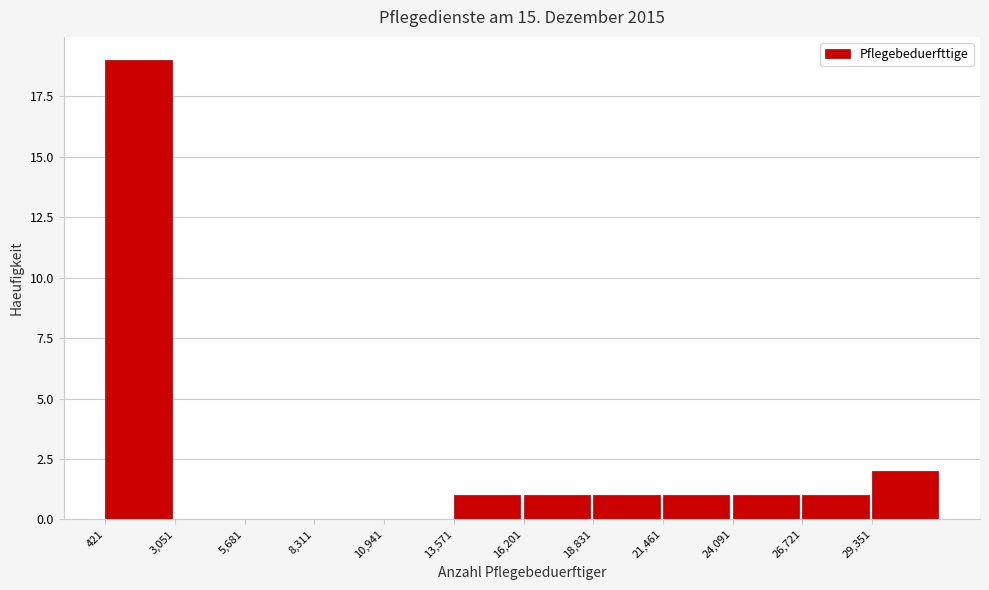

Reading left to right, transcribe this chart: for each bar, give the range it covers on the x-axis and its height. Neither the bar edges nor the heights are printed on the chart, so give them approximately, as read against the axes.

500 to 3000: 19
3000 to 5500: 0
5500 to 8500: 0
8500 to 11000: 0
11000 to 13500: 0
13500 to 16000: 1
16000 to 19000: 1
19000 to 21500: 1
21500 to 24000: 1
24000 to 26500: 1
26500 to 29500: 1
29500 to 32000: 2